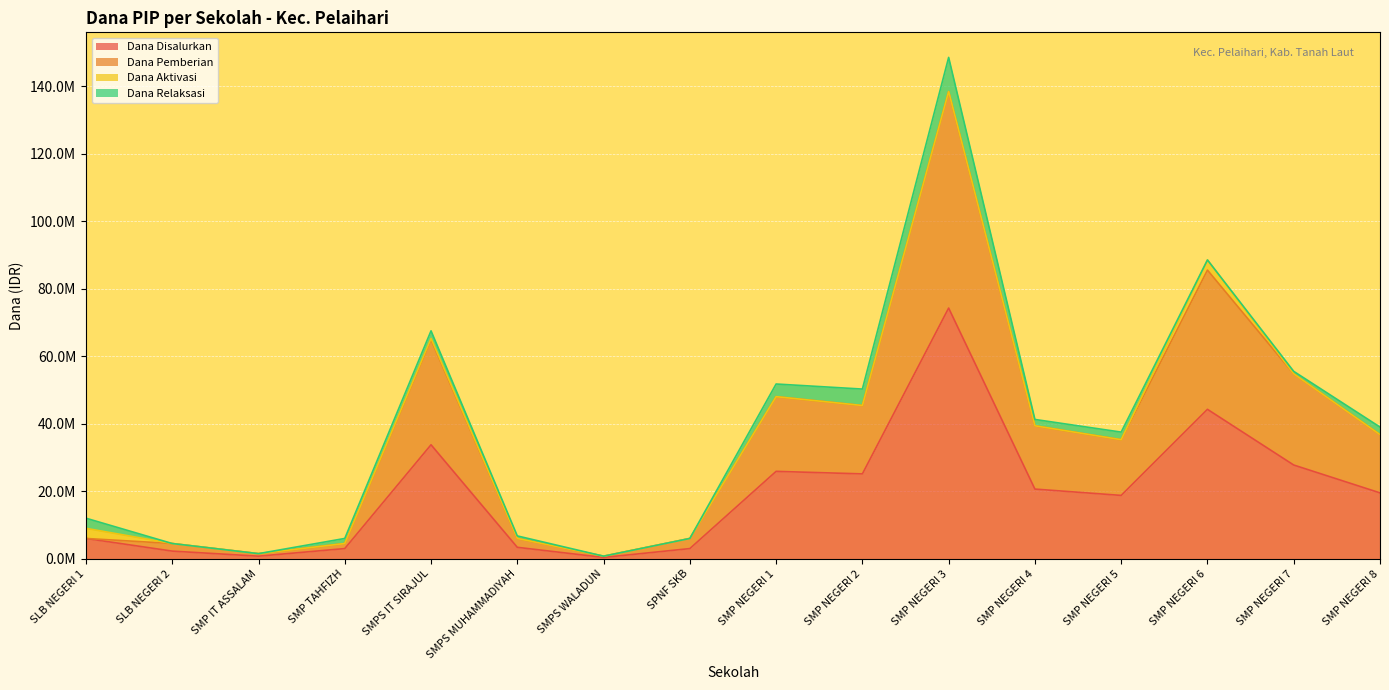

Does the chart display data point markers on the line(s)?

No